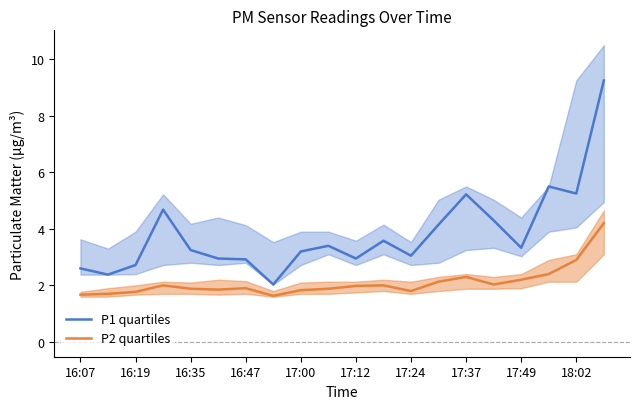

True or false: P2 quartiles has a value of 2.3 at 17:37.

True